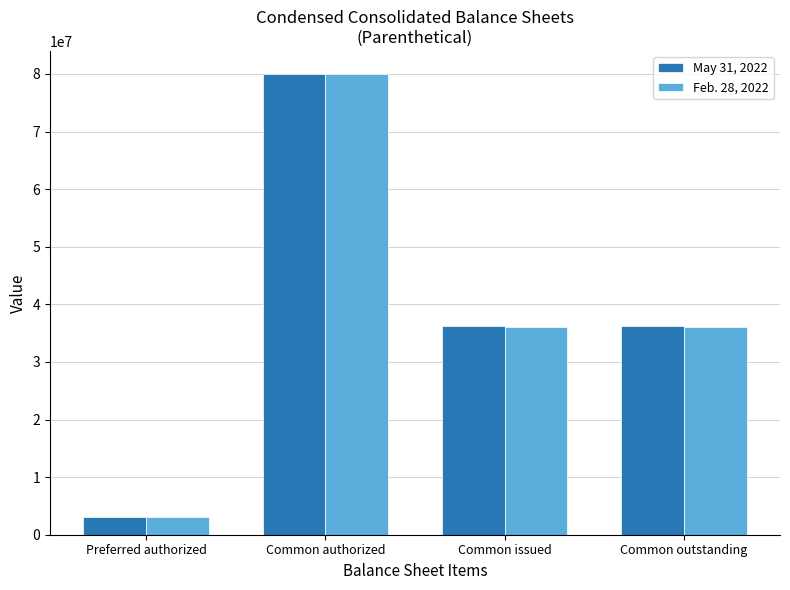

What is the spread (max minus min) of values at Common issued?

104000